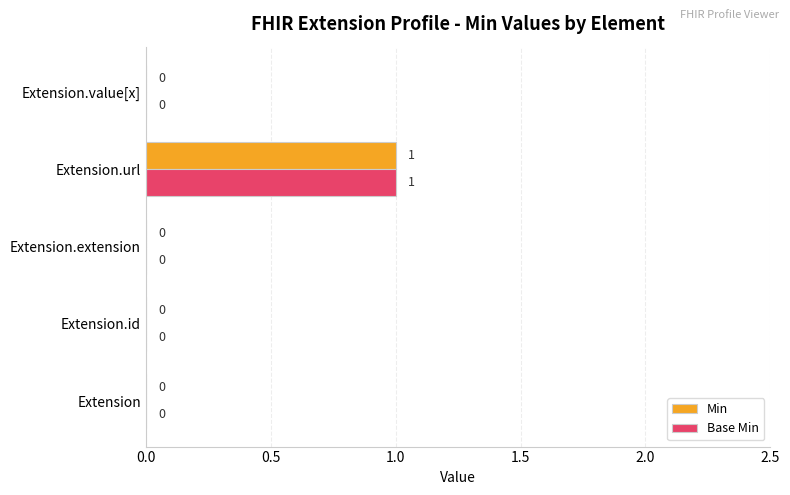

At which category does the chart reach its peak across all series?

Extension.url